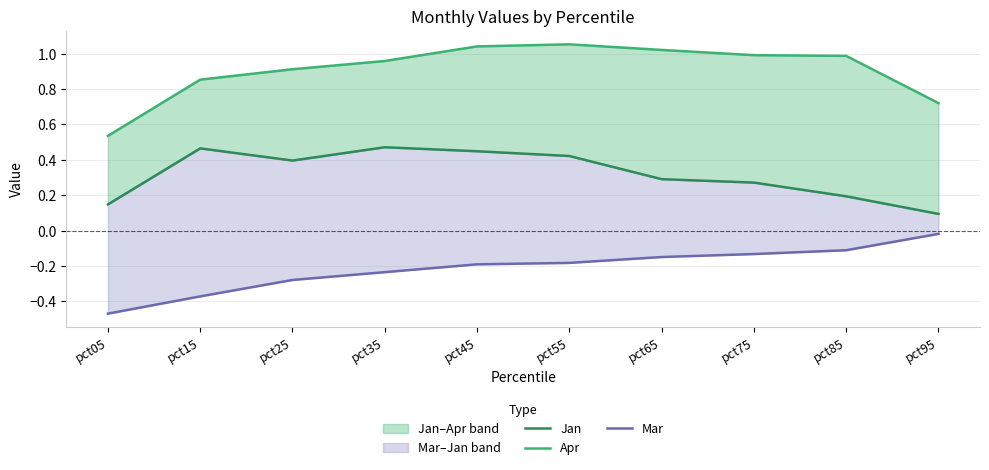

Does the chart have visible grid lines?

Yes